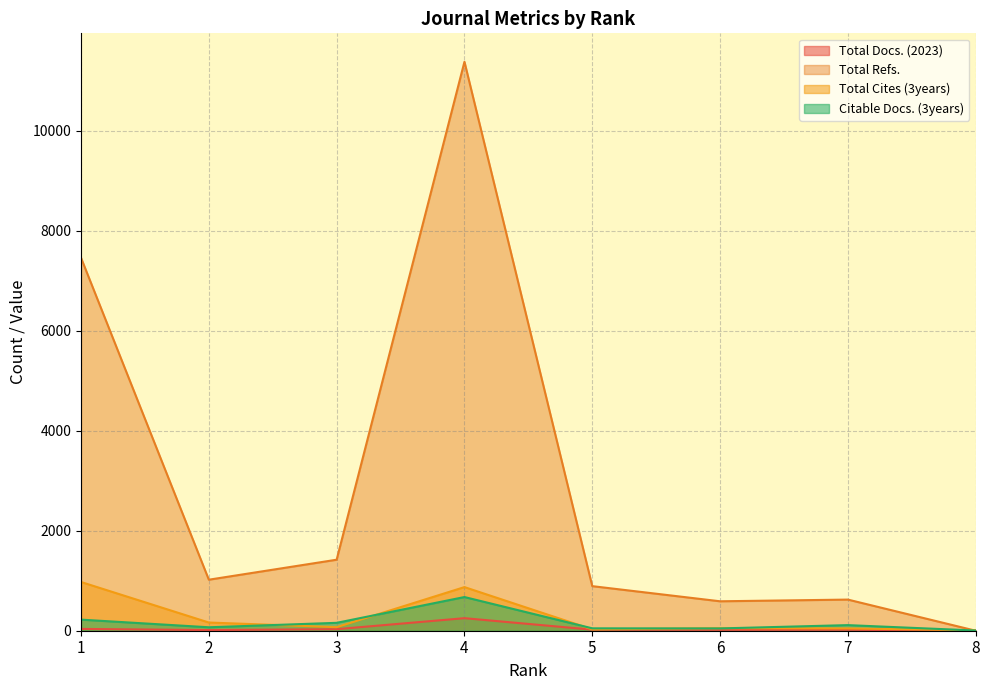

What is the average value of the Citable Docs. (3years) series?

167